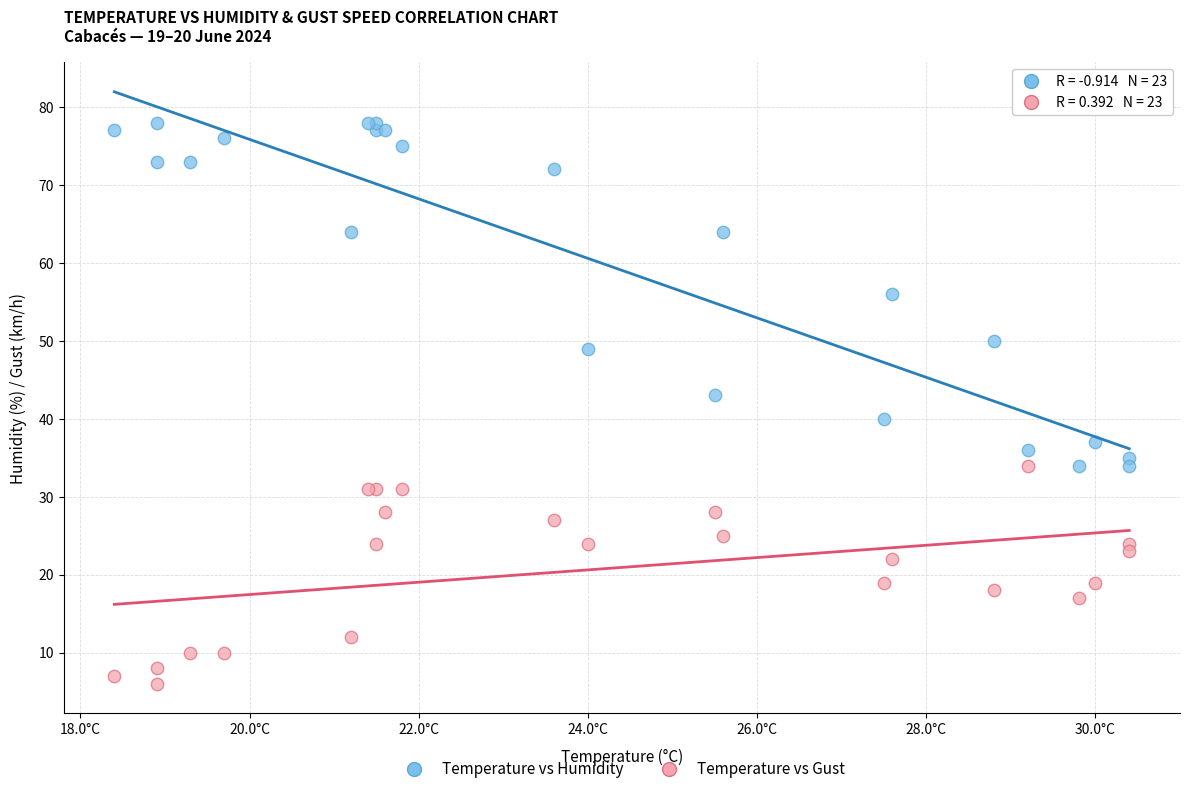

Which series contains the highest Y value?

Temperature vs Humidity